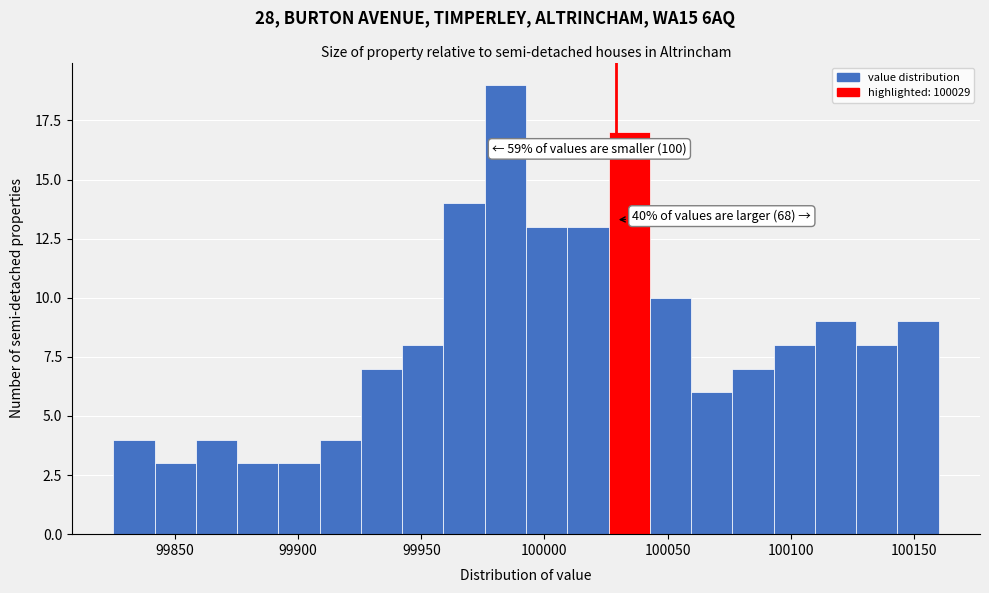

Read against the x-axis, roughly where is the centre of the tallest bar?

99985